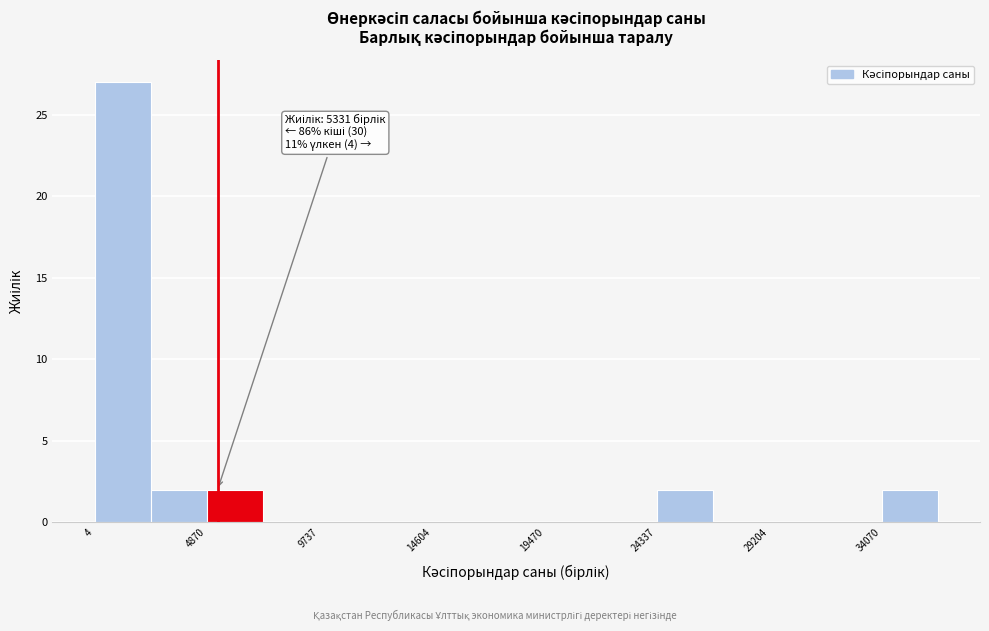

Which range on the x-axis has the tallest bar?

0 to 2500